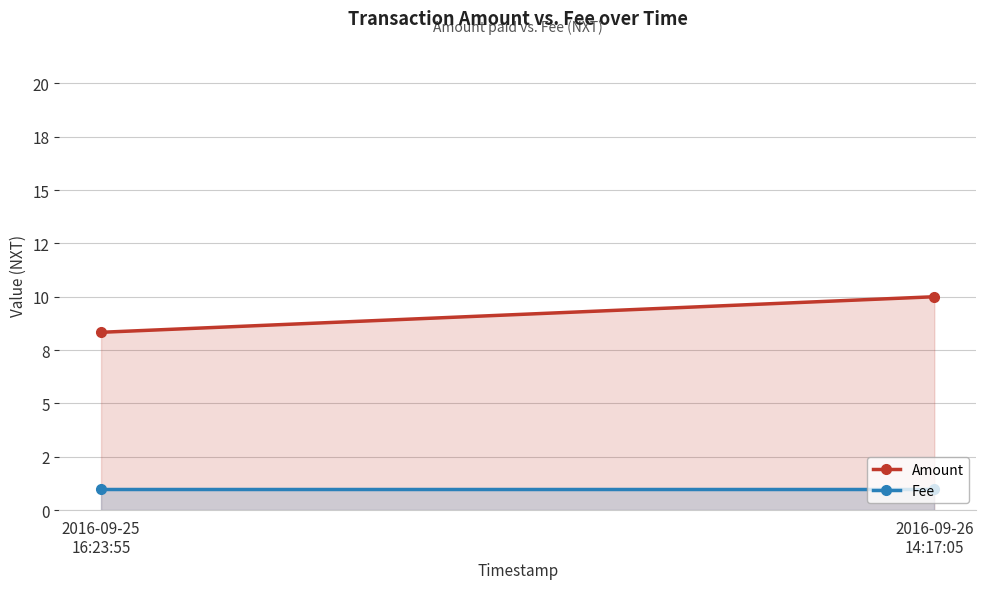

Is it true that Amount equals 10.0 at 2016-09-26
14:17:05?

True